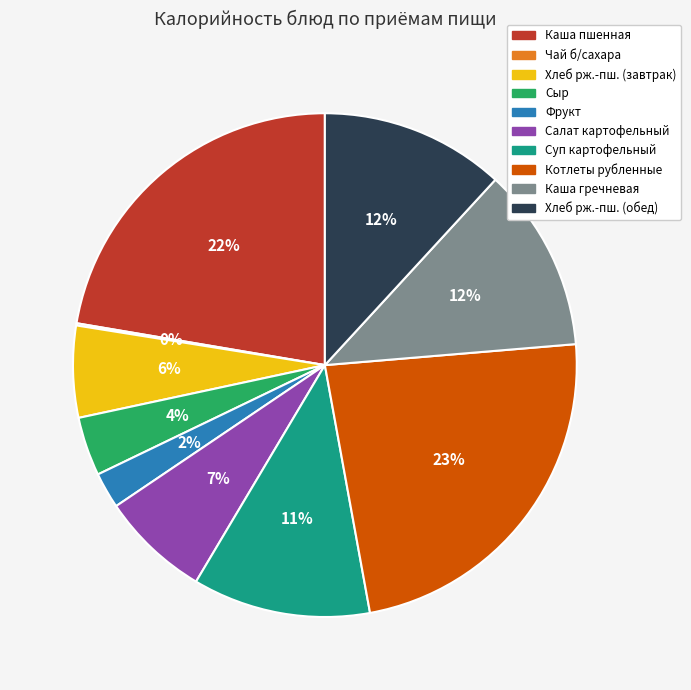

What is the largest slice in the pie chart?

Котлеты рубленные